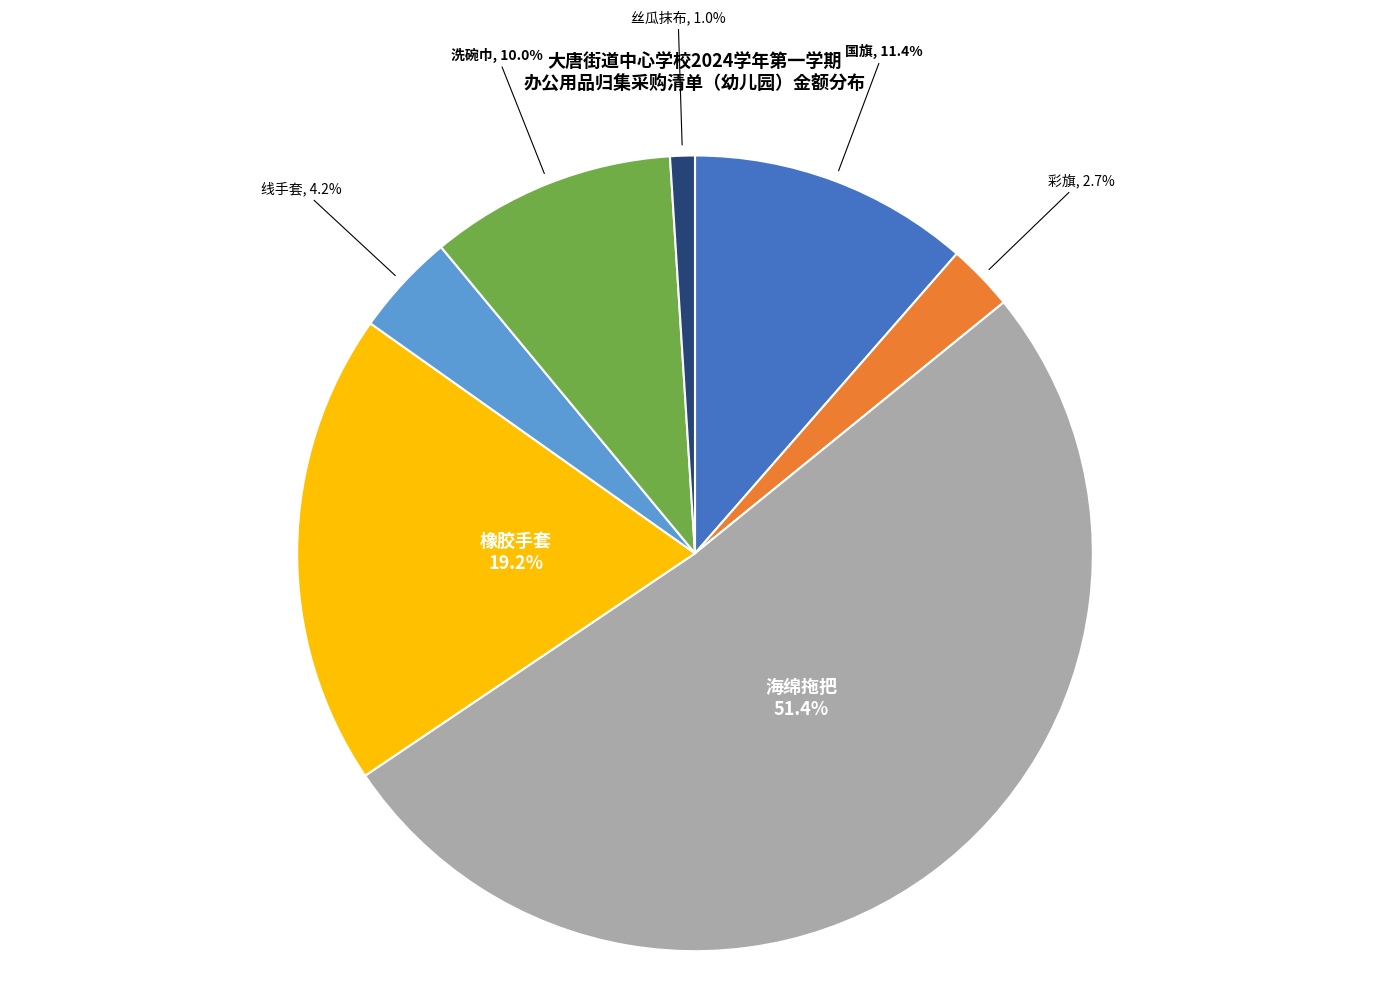

Rank the categories by value from lowest to highest.

丝瓜抹布, 彩旗, 线手套, 洗碗巾, 国旗, 橡胶手套, 海绵拖把